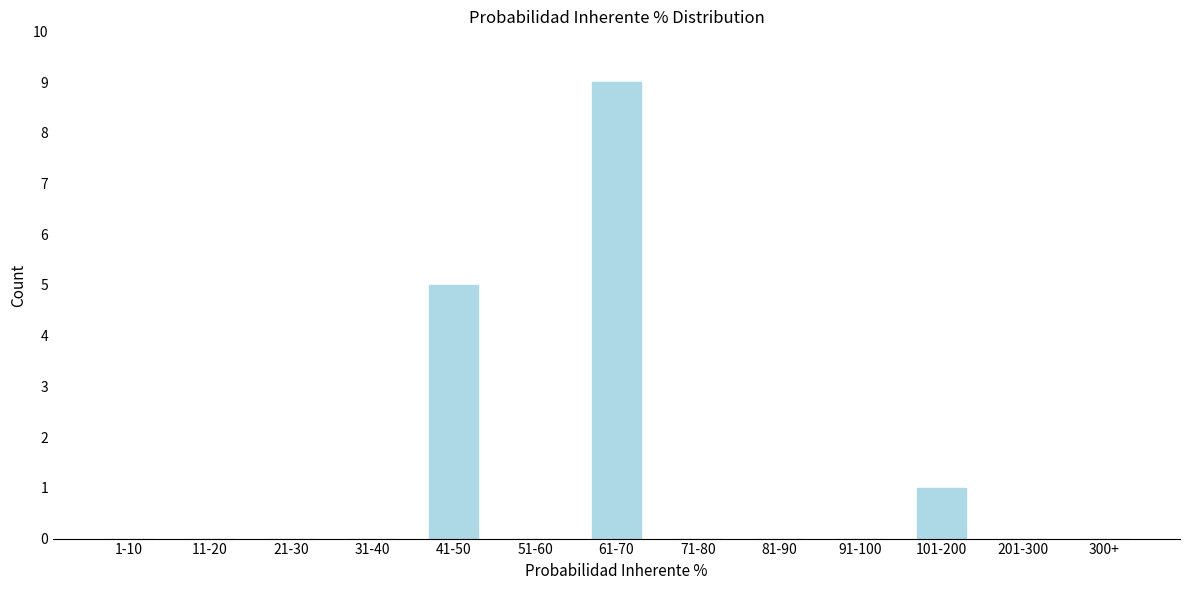

Reading left to right, transcribe all the data shown in this chart.

1-10=0	11-20=0	21-30=0	31-40=0	41-50=5	51-60=0	61-70=9	71-80=0	81-90=0	91-100=0	101-200=1	201-300=0	300+=0